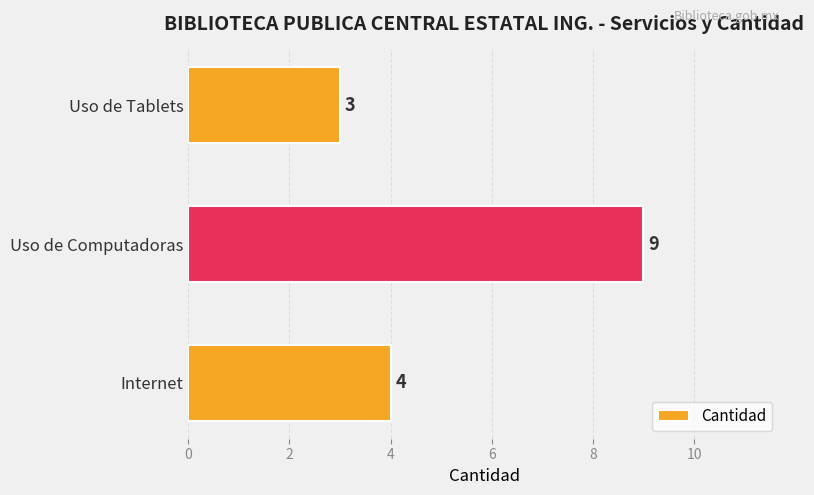

Reading bottom to top, what are all the values shown in this chart?

Internet=4	Uso de Computadoras=9	Uso de Tablets=3